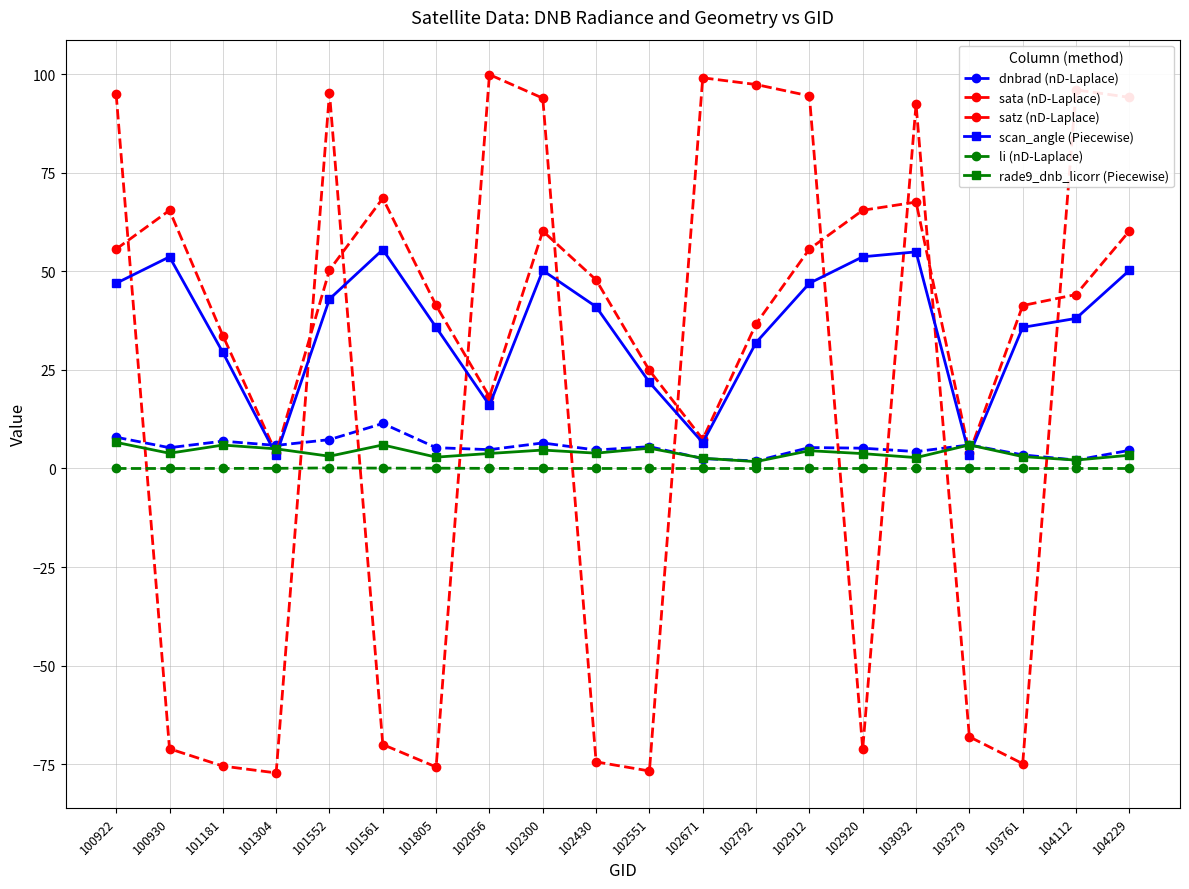

Is this an area chart (filled region under the line)?

No